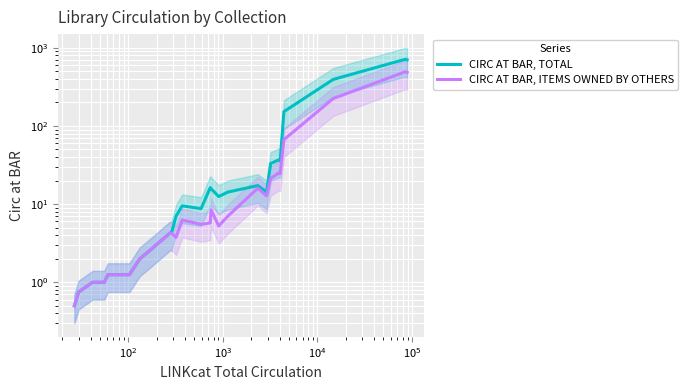

What is the maximum value for CIRC AT BAR, ITEMS OWNED BY OTHERS?

492.8